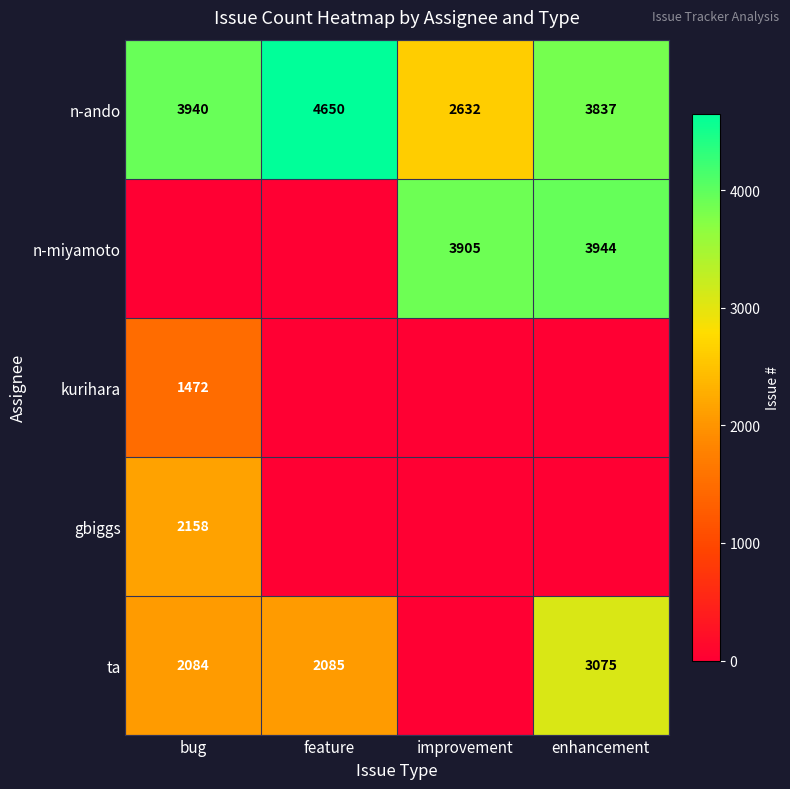

The value of n-miyamoto at enhancement is 3944. True or false?

True